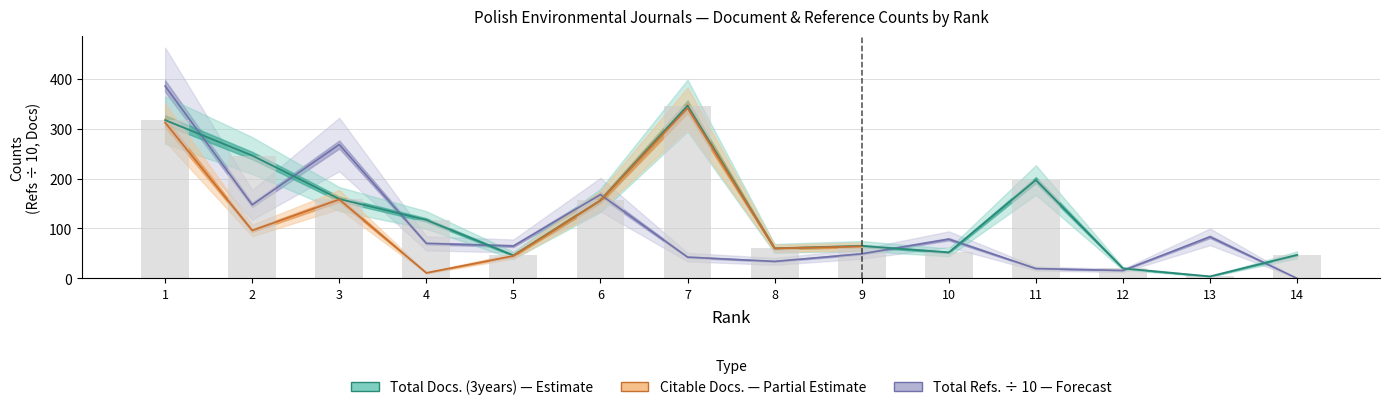

Is it true that Total Refs. equals 45.7 at 8?

False